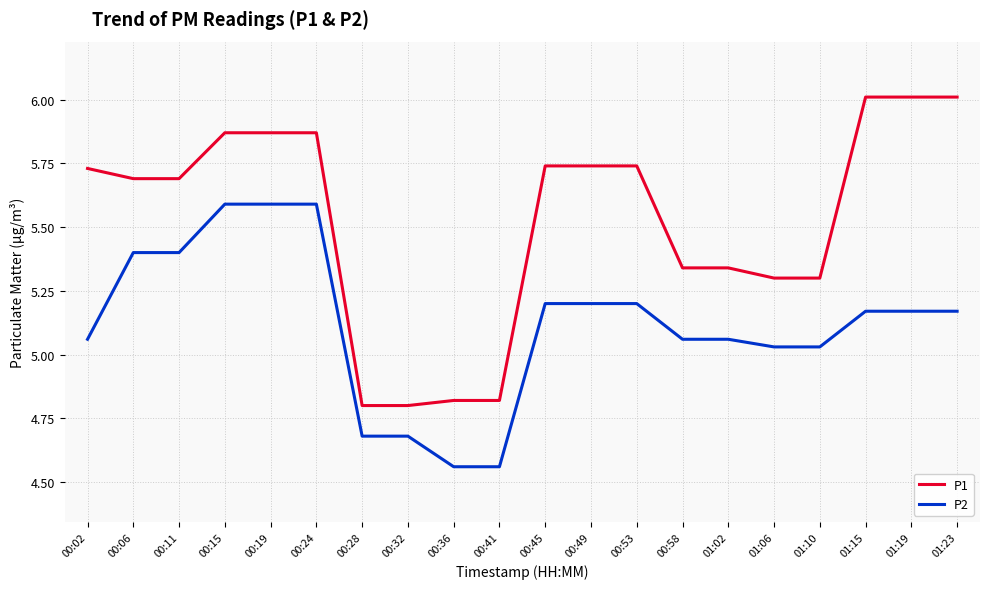

Rank the series by their average value, from lowest to highest.

P2, P1